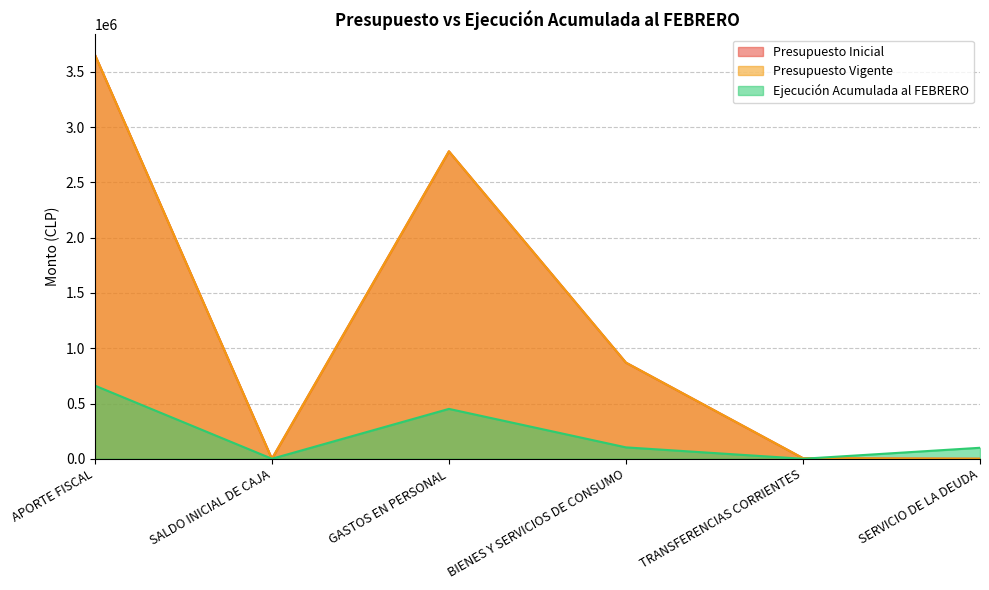

At which category does Presupuesto Inicial reach its first local peak?

GASTOS EN PERSONAL